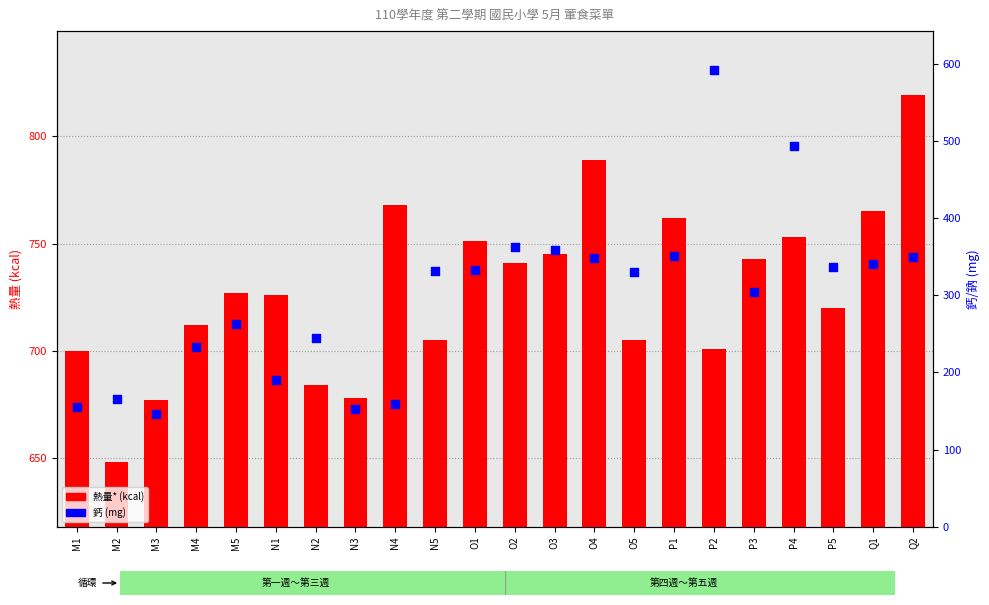

What are all the series names shown in the legend?

熱量* (kcal), 鈣 (mg)